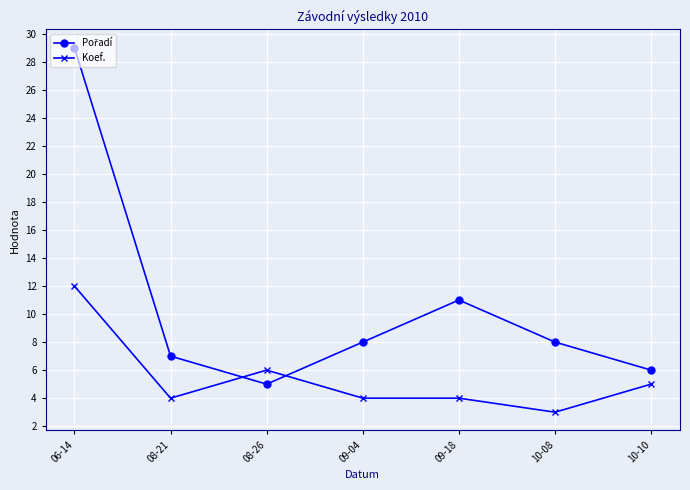

What is the difference between the highest and lowest values at 10-08?

5